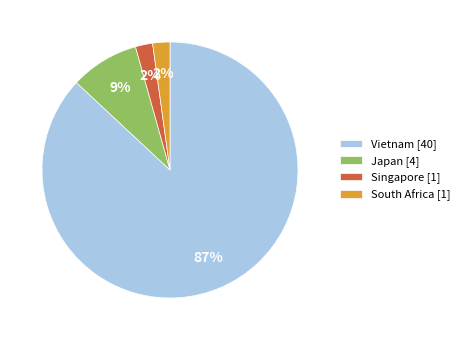

How many segments does this pie chart have?

4